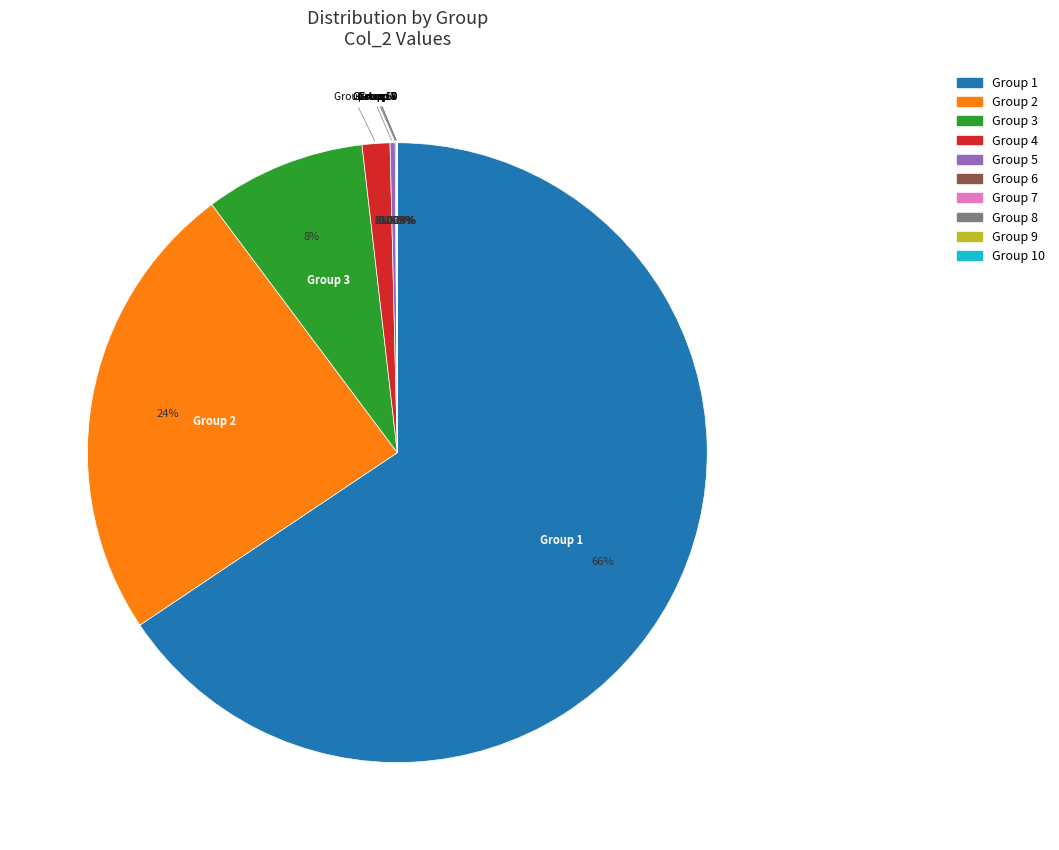

Does any single category account for the majority?

Yes